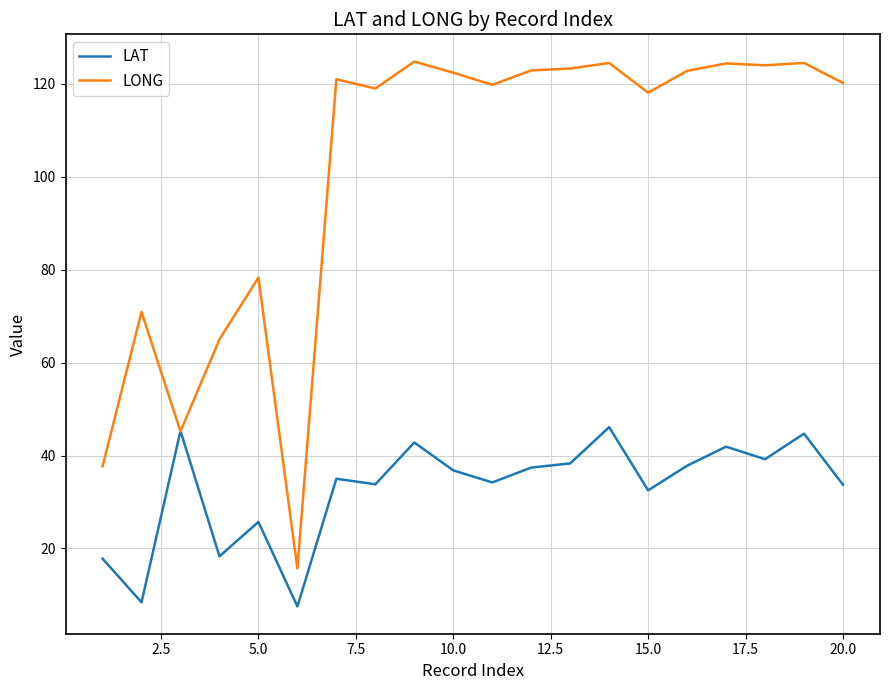

Which series ends up on top after the final intersection of LAT and LONG?

LONG